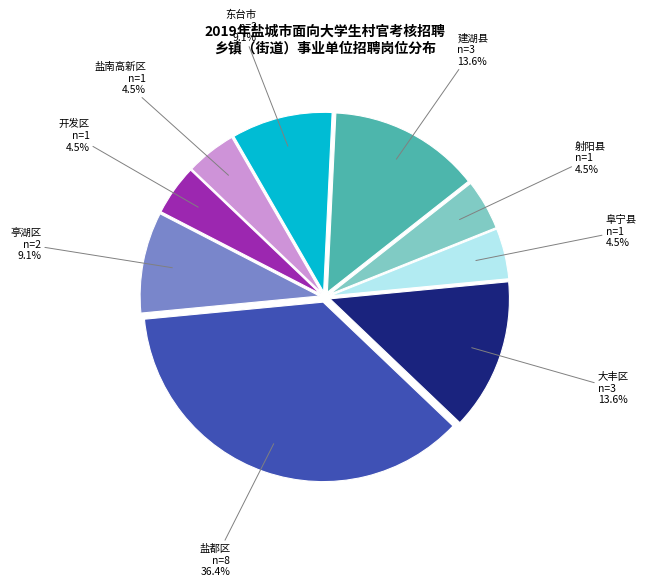

Is there a majority slice in this chart?

No